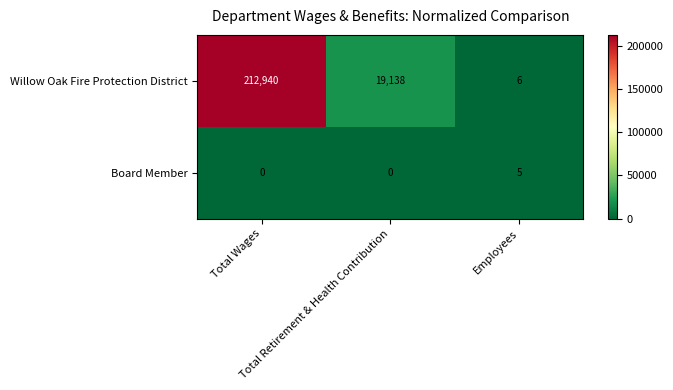

What is the average value of the Willow Oak Fire Protection District series?

77361